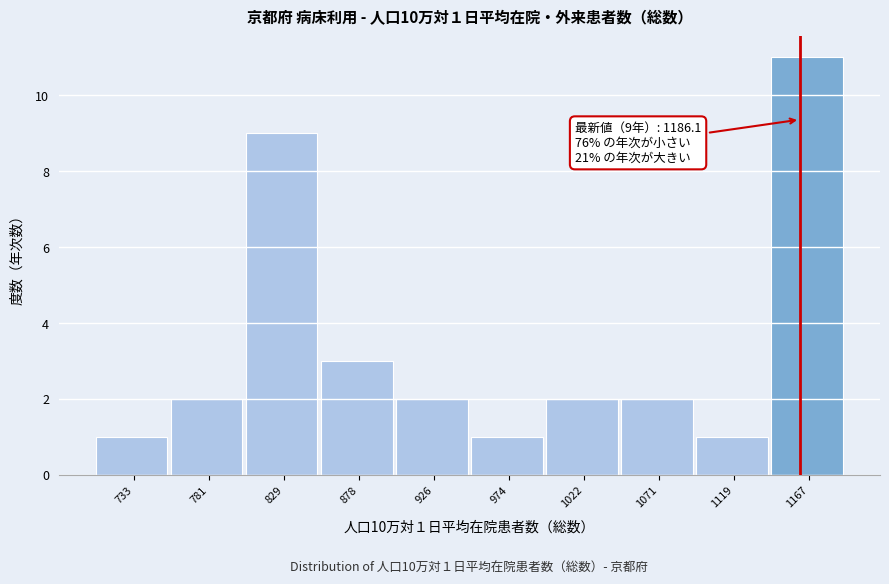

Reading right to left, list all the values displayed in this chart.

11	1	2	2	1	2	3	9	2	1